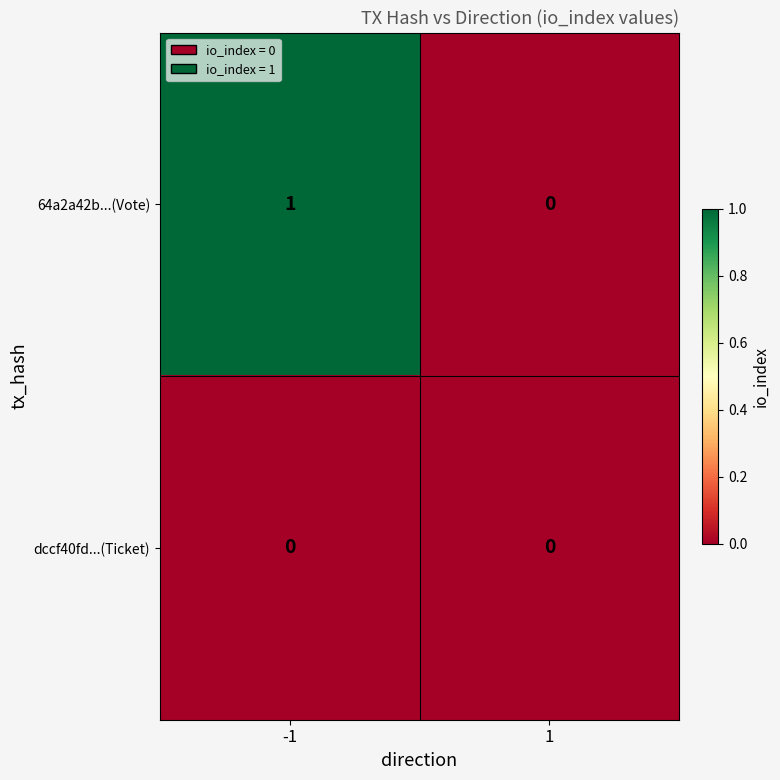

Rank the series by their maximum value, from lowest to highest.

dccf40fd...(Ticket), 64a2a42b...(Vote)